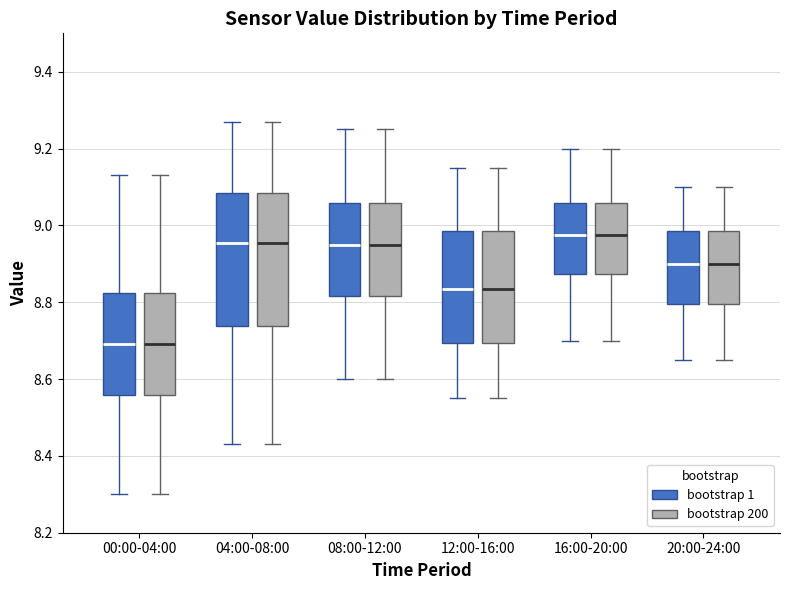

Reading left to right, read every box against the y-axis: the position of its median line, the range the box covers, and the ends of its whiskers. The values are not printed on the chart, so give them approximately, as read against the axis.

00:00-04:00 (bootstrap 1): median 8.70, box 8.56 to 8.82, whiskers 8.30 to 9.14
00:00-04:00 (bootstrap 200): median 8.70, box 8.56 to 8.82, whiskers 8.30 to 9.14
04:00-08:00 (bootstrap 1): median 8.96, box 8.74 to 9.08, whiskers 8.44 to 9.28
04:00-08:00 (bootstrap 200): median 8.96, box 8.74 to 9.08, whiskers 8.44 to 9.28
08:00-12:00 (bootstrap 1): median 8.96, box 8.82 to 9.06, whiskers 8.60 to 9.26
08:00-12:00 (bootstrap 200): median 8.96, box 8.82 to 9.06, whiskers 8.60 to 9.26
12:00-16:00 (bootstrap 1): median 8.84, box 8.70 to 8.98, whiskers 8.56 to 9.16
12:00-16:00 (bootstrap 200): median 8.84, box 8.70 to 8.98, whiskers 8.56 to 9.16
16:00-20:00 (bootstrap 1): median 8.98, box 8.88 to 9.06, whiskers 8.70 to 9.20
16:00-20:00 (bootstrap 200): median 8.98, box 8.88 to 9.06, whiskers 8.70 to 9.20
20:00-24:00 (bootstrap 1): median 8.90, box 8.80 to 8.98, whiskers 8.66 to 9.10
20:00-24:00 (bootstrap 200): median 8.90, box 8.80 to 8.98, whiskers 8.66 to 9.10